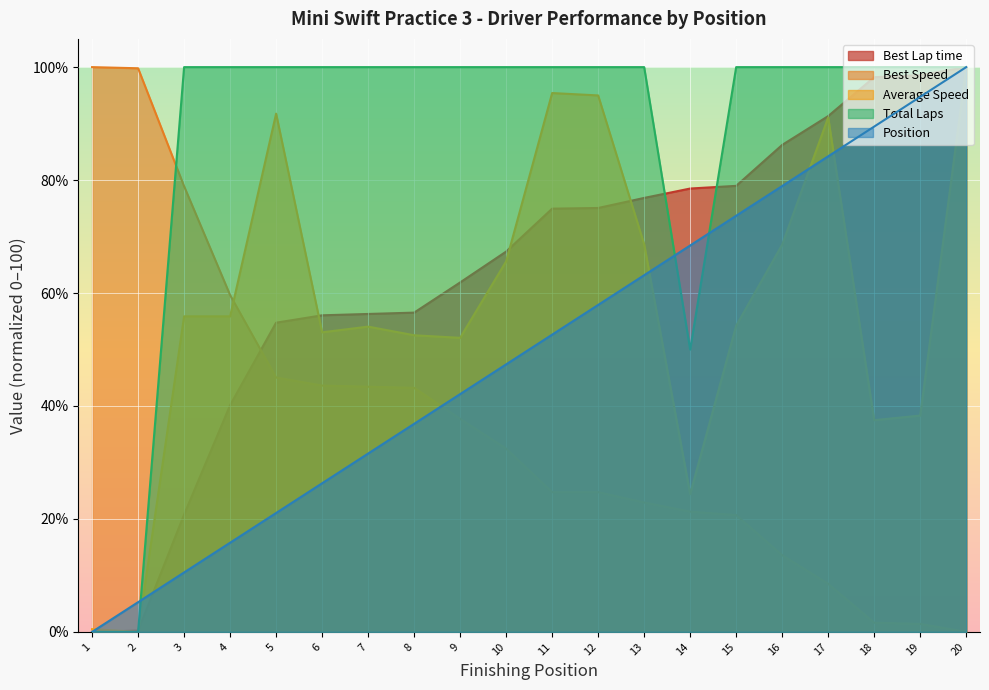

After their last crossing, which series has the higher values: Total Laps or Best Speed?

Total Laps